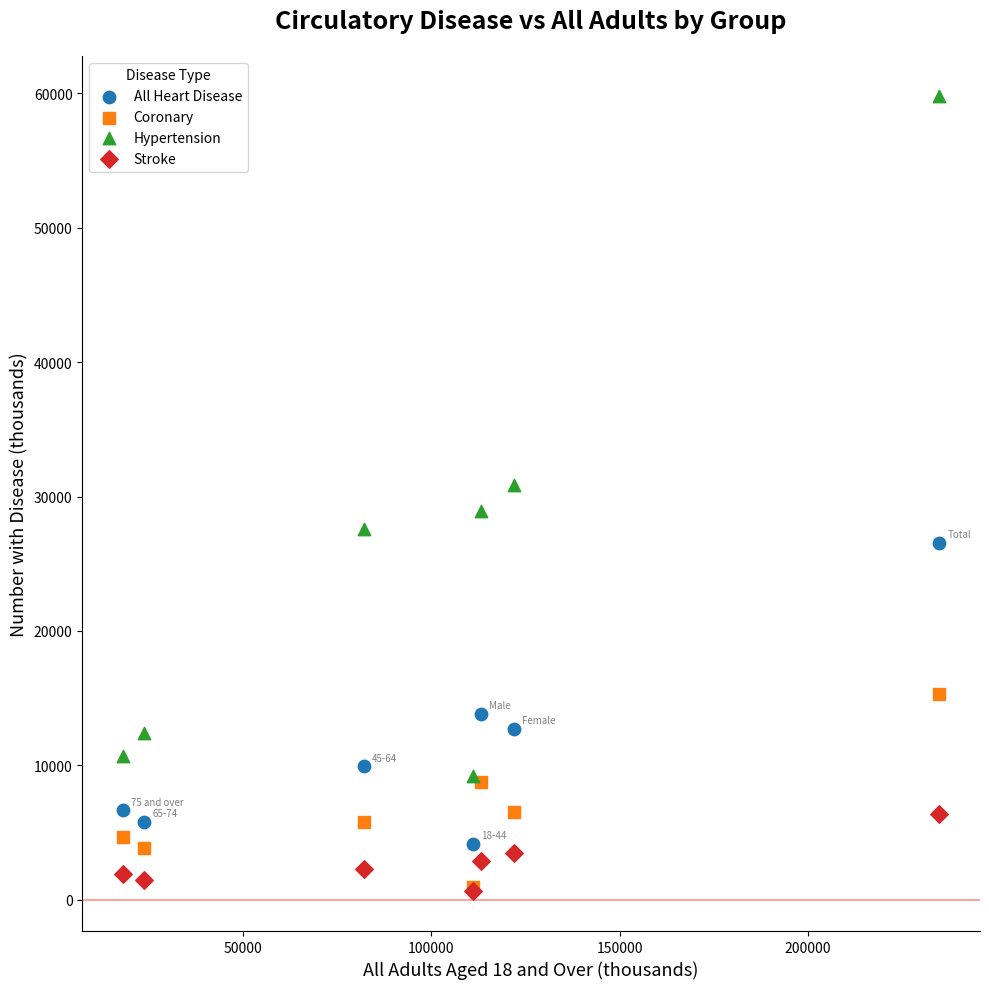

Which series has the widest spread of Y values?

Hypertension